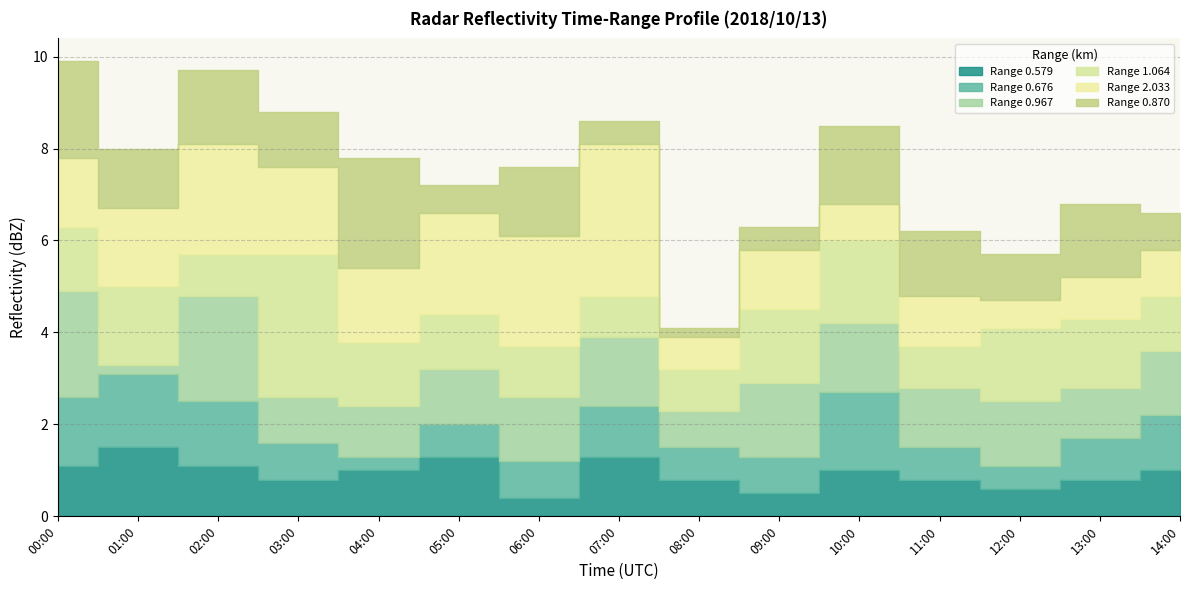

What value does the Range 0.870 series have at 2018/10/13 14:00?

0.8